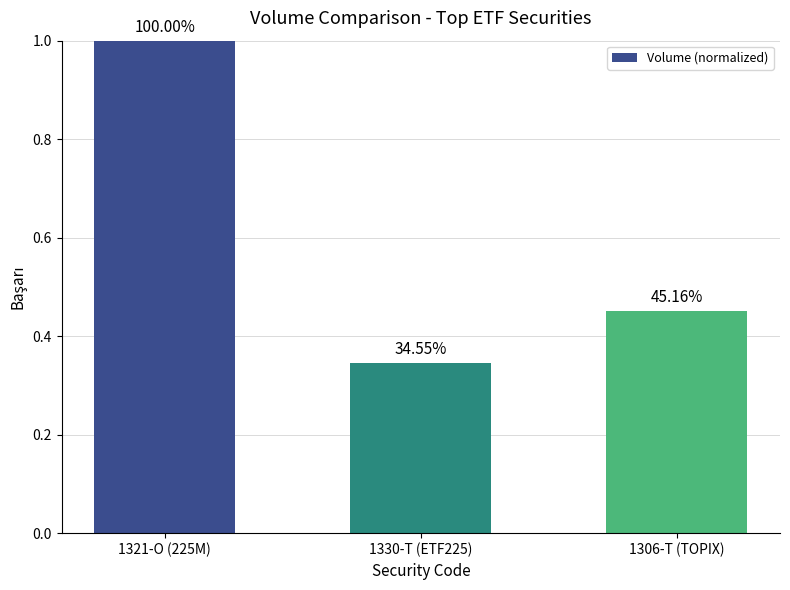

Reading right to left, list all the values displayed in this chart.

0.5	0.3	1.0